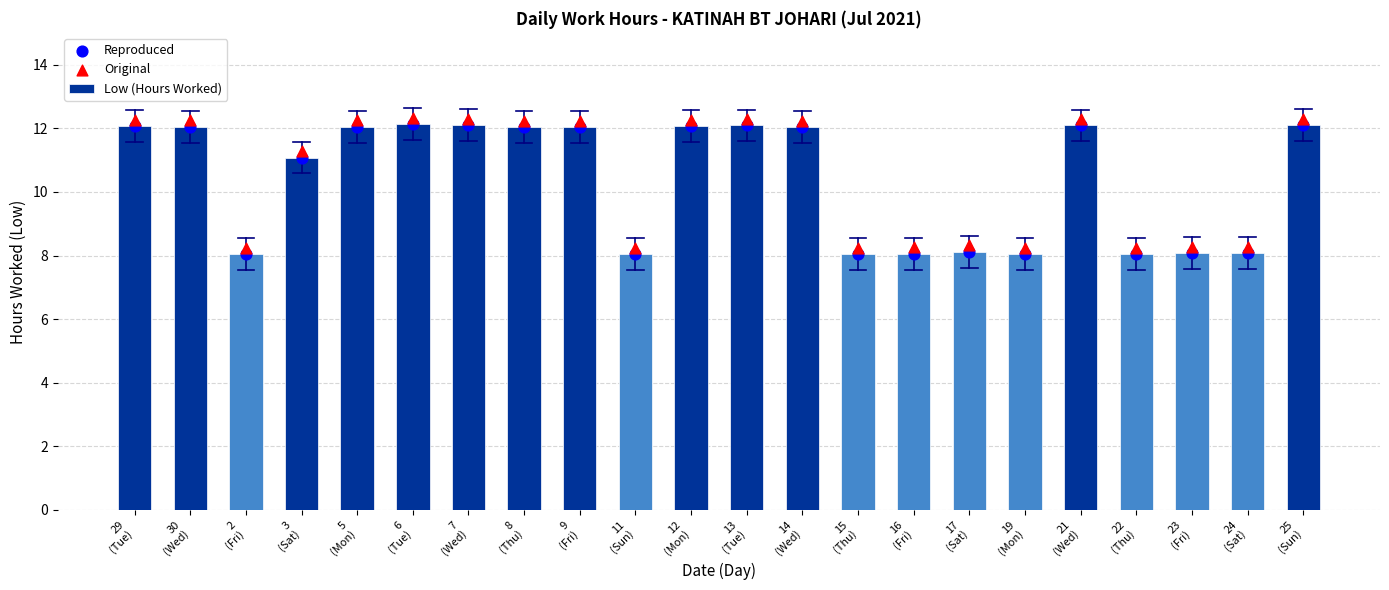

Which series has the largest total across all categories?

Original